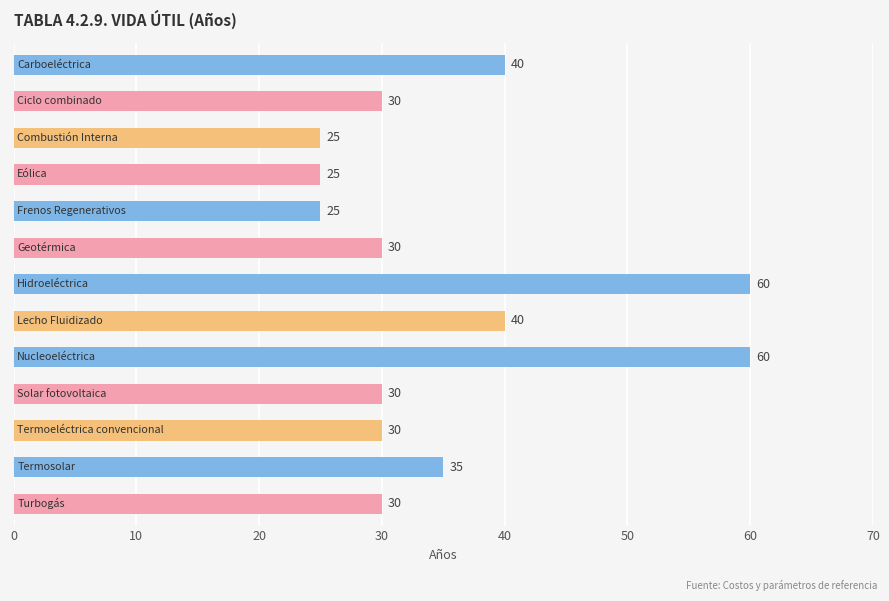

Reading top to bottom, extract all data points from this chart.

40	30	25	25	25	30	60	40	60	30	30	35	30